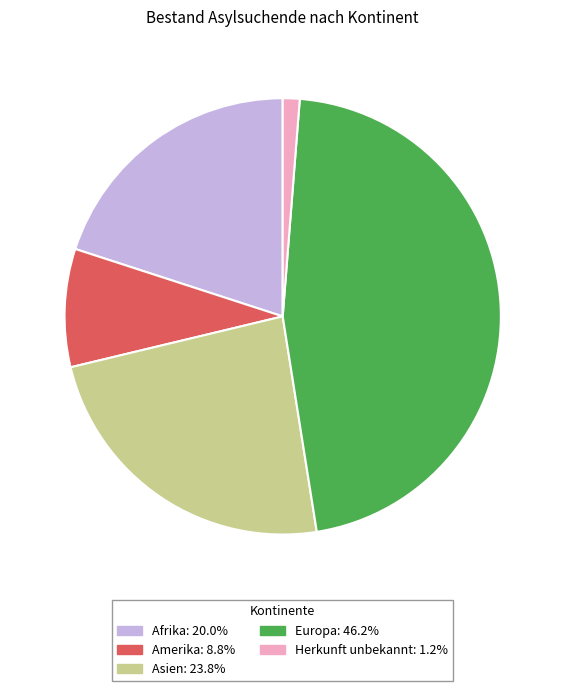

True or false: Herkunft unbekannt accounts for 7% of the total.

False